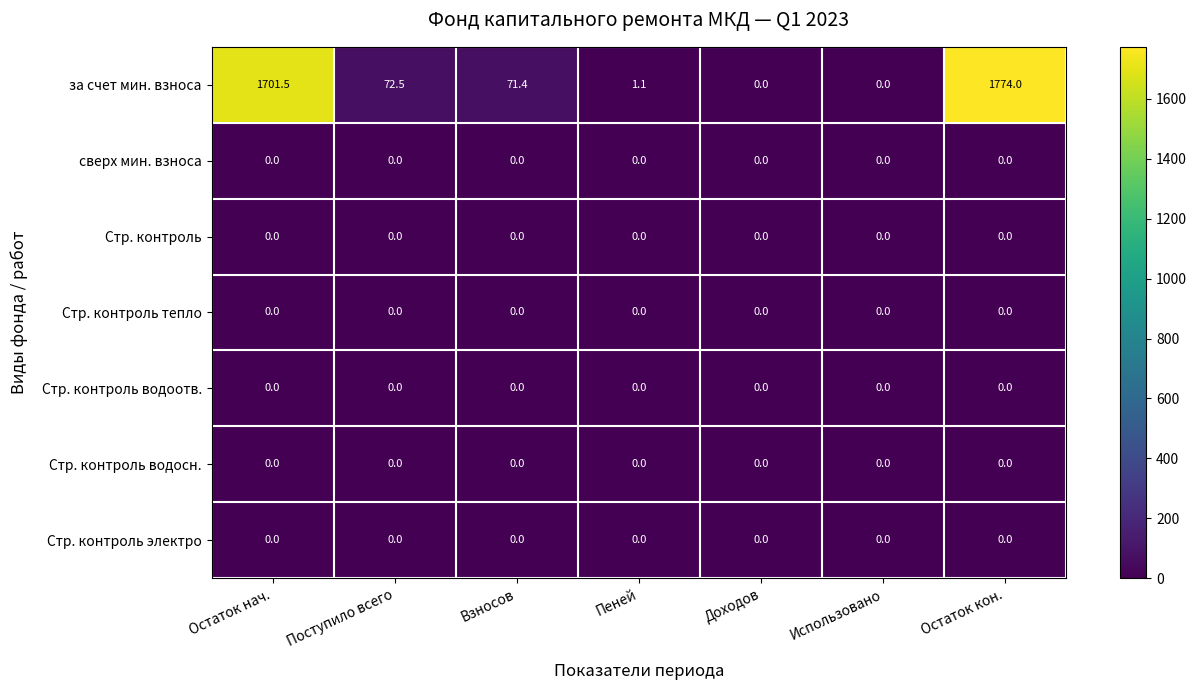

Which series has the largest range (max minus min)?

за счет мин. взноса